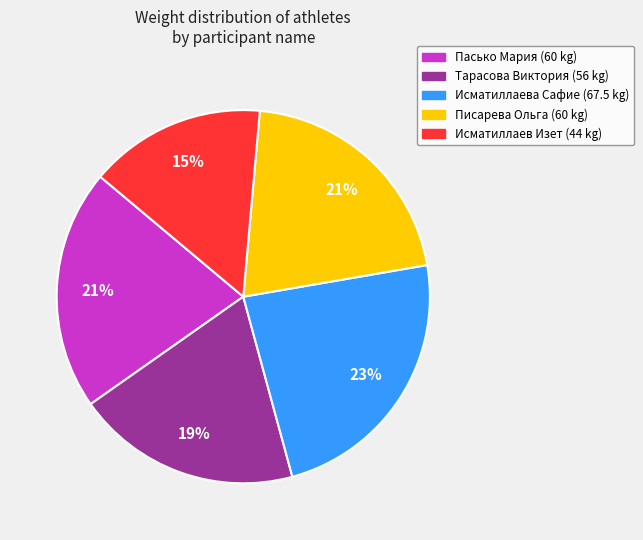

To the nearest percent, what portion does Писарева Ольга represent?

21%